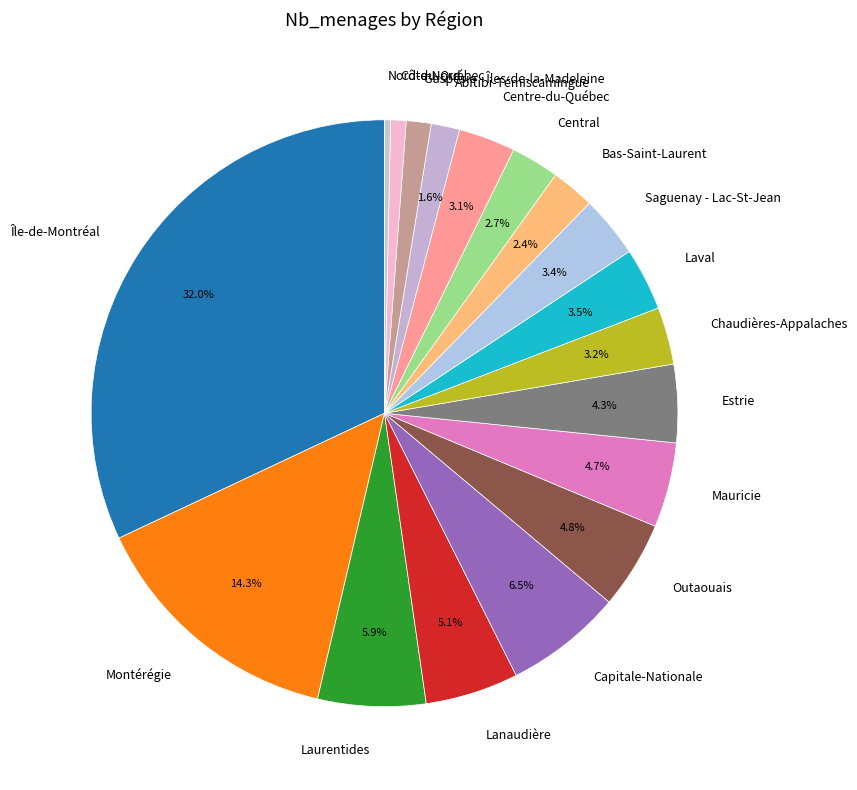

What percentage is the Lanaudière slice, to the nearest percent?

5%